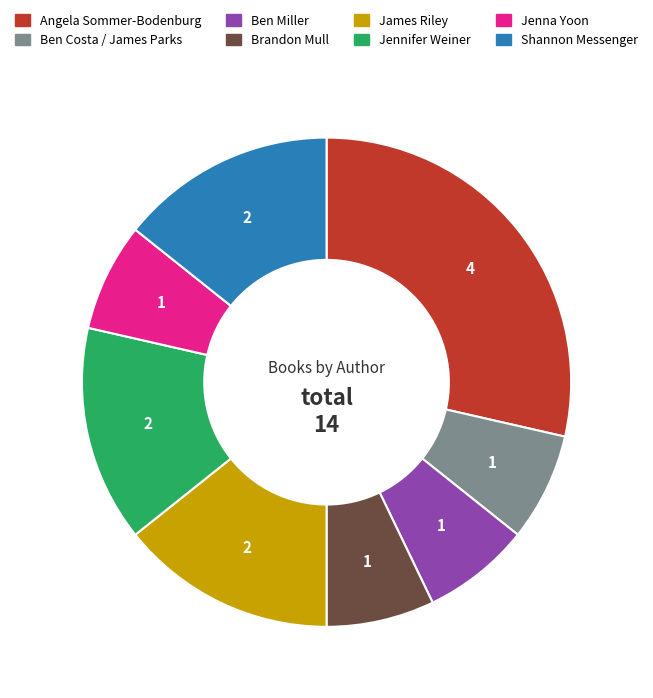

How many segments does this pie chart have?

8